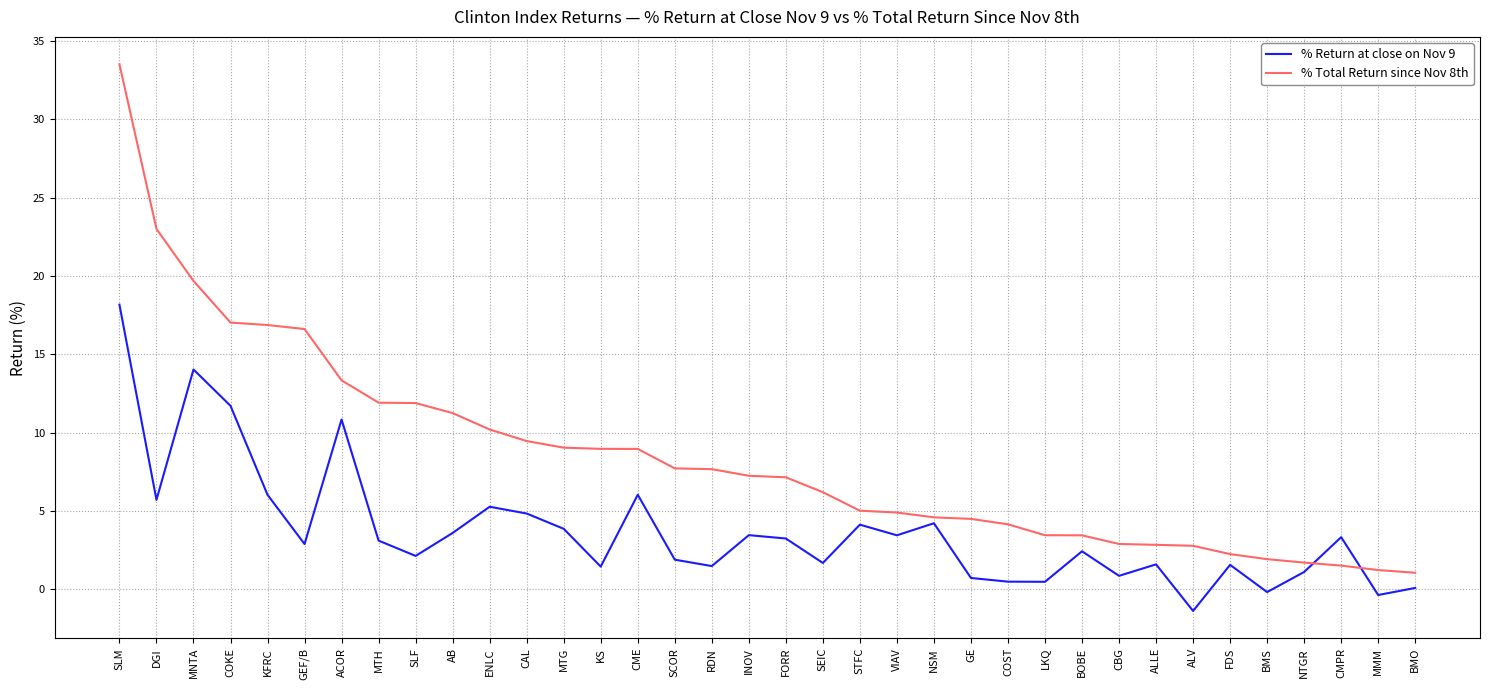

What is the approximate value of % Return at close on Nov 9 at CMPR?

3.3